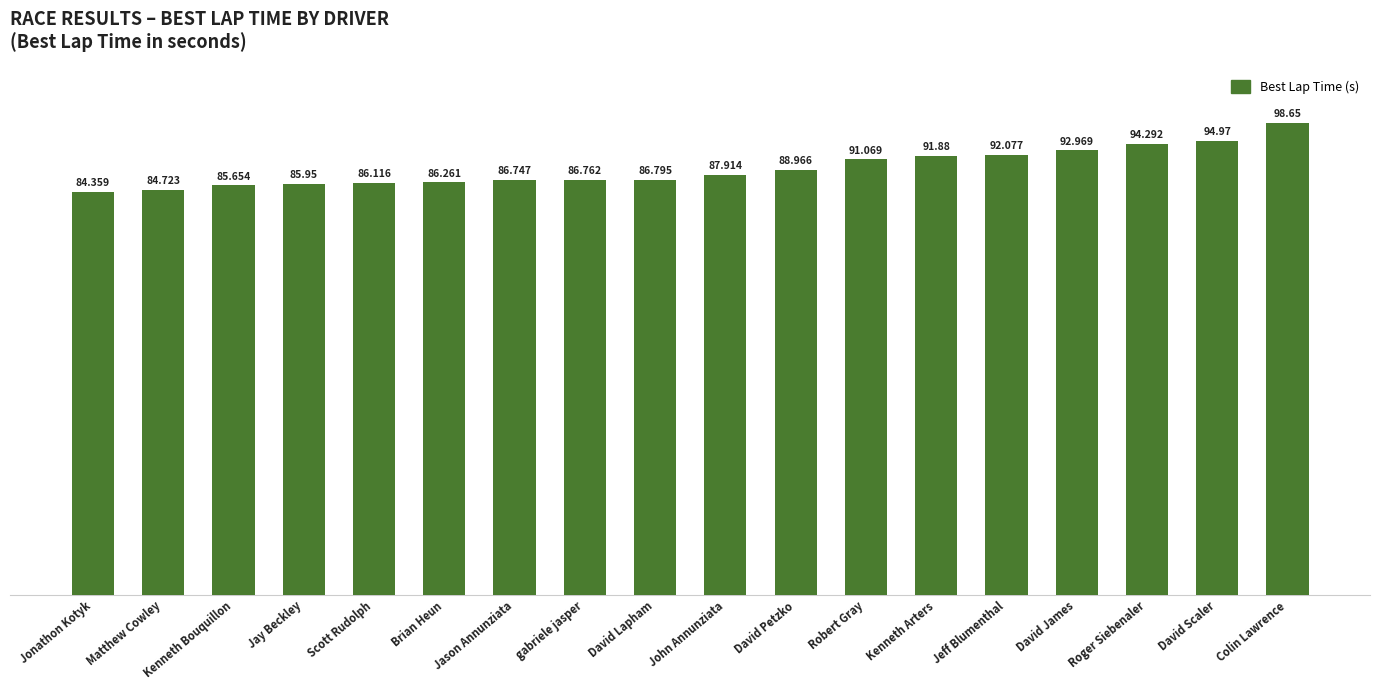

Does the chart contain stacked bars?

No